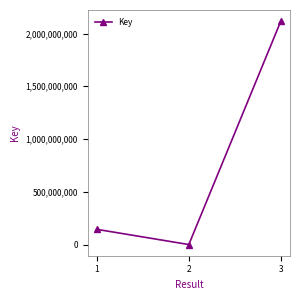

The chart shows a value of 81977 at 1. True or false?

False